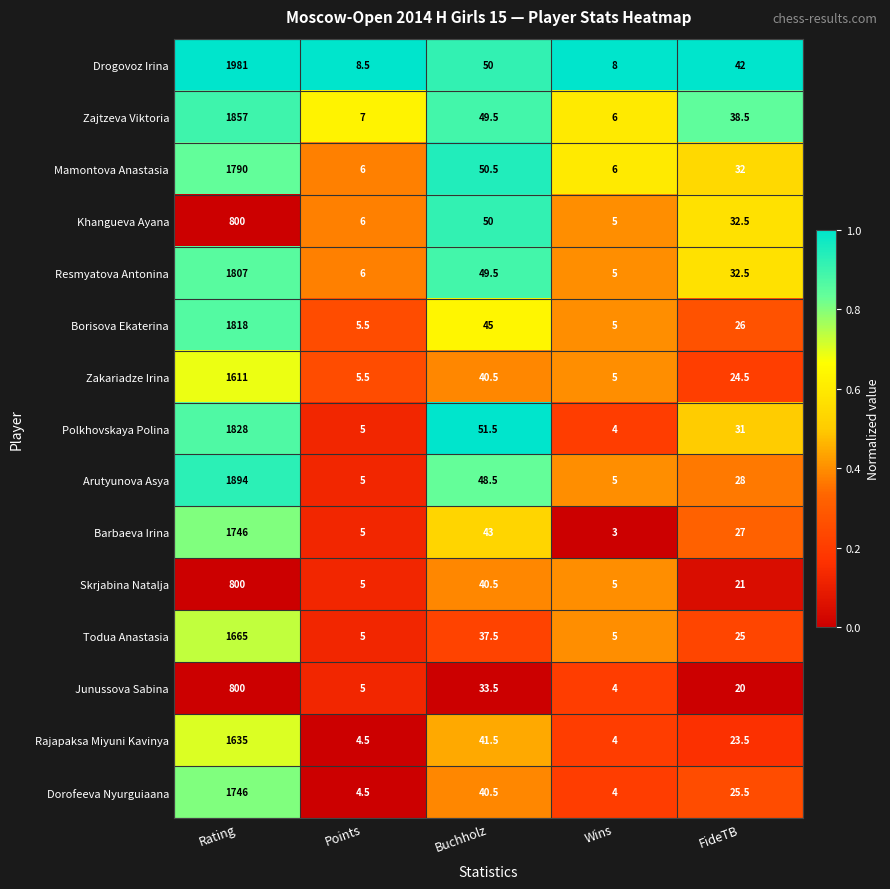

What is the difference between the second highest and minimum values in the Zakariadze Irina series?

35.5